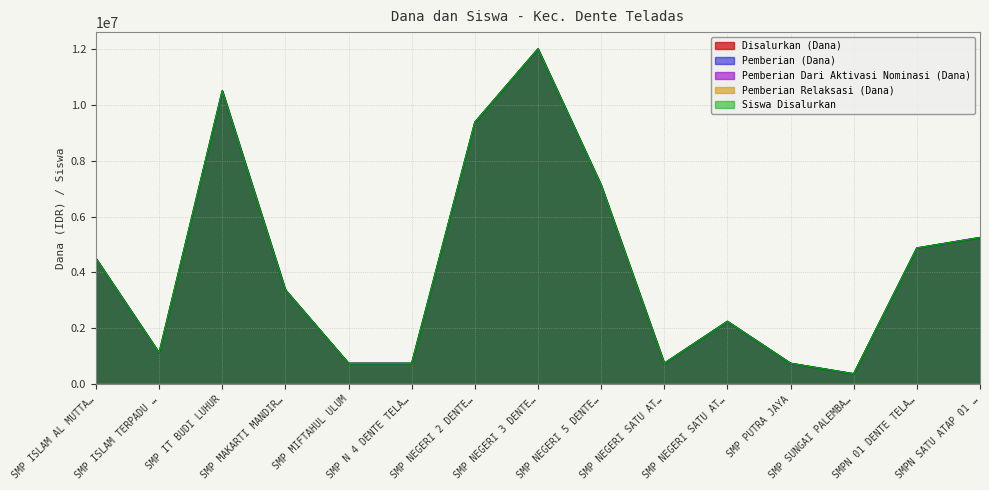

Does the chart have visible grid lines?

Yes